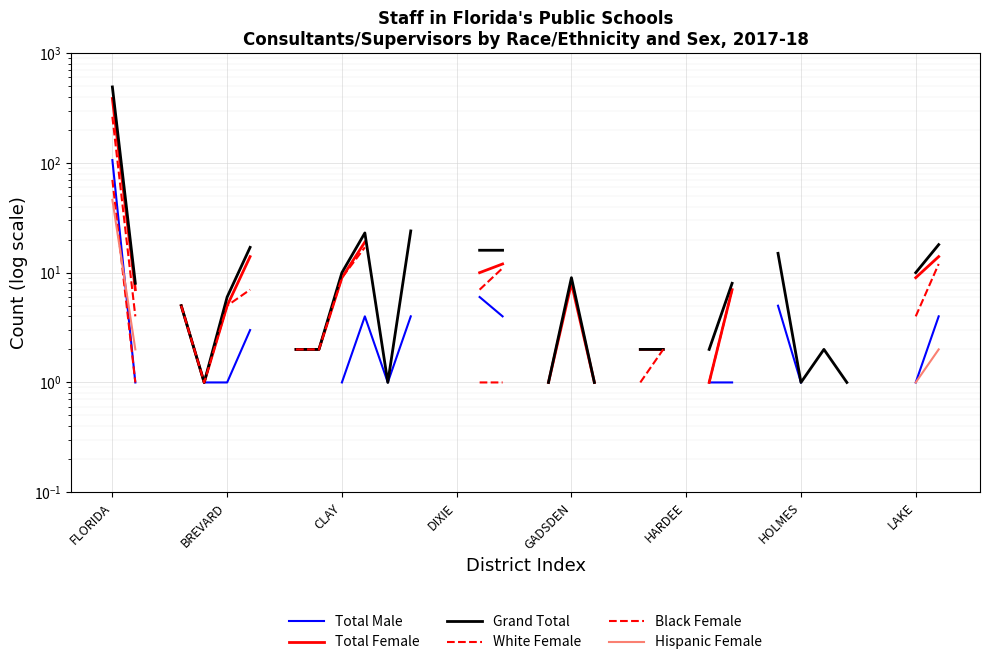

At which label does Grand Total first exceed 10?

FLORIDA